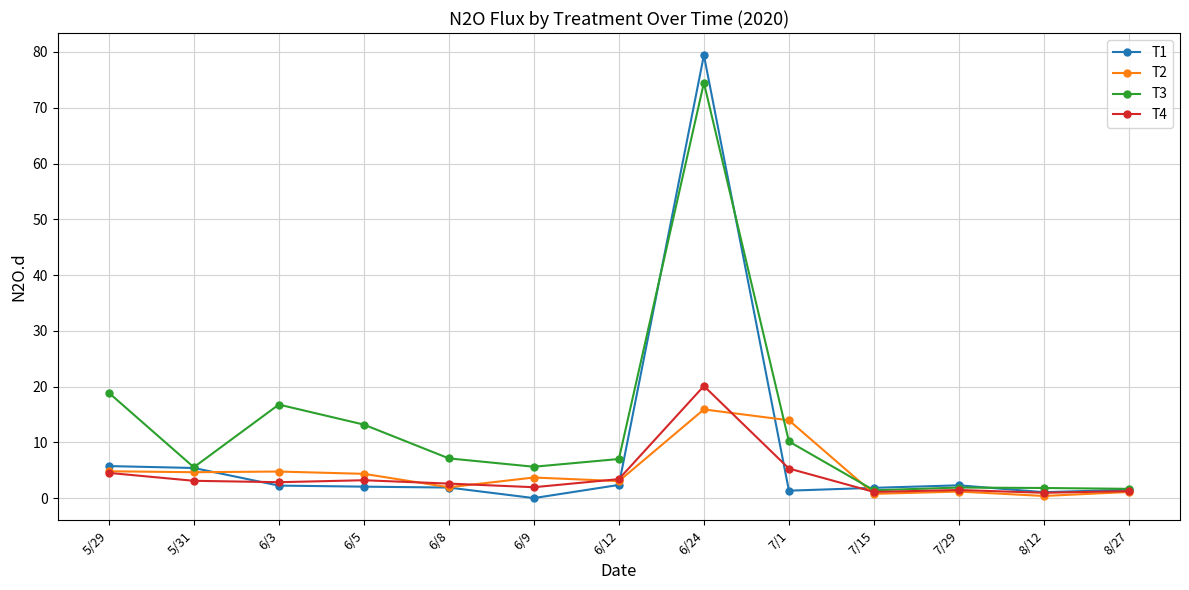

Is this an area chart (filled region under the line)?

No